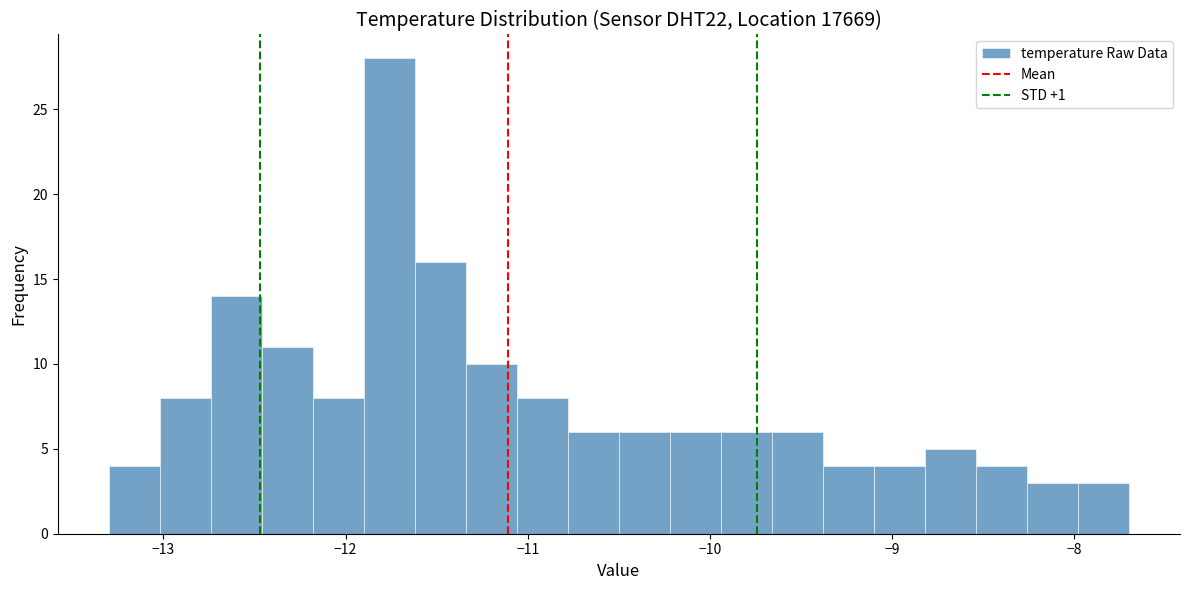

Read against the x-axis, roughly where is the centre of the tallest bar?

-11.8